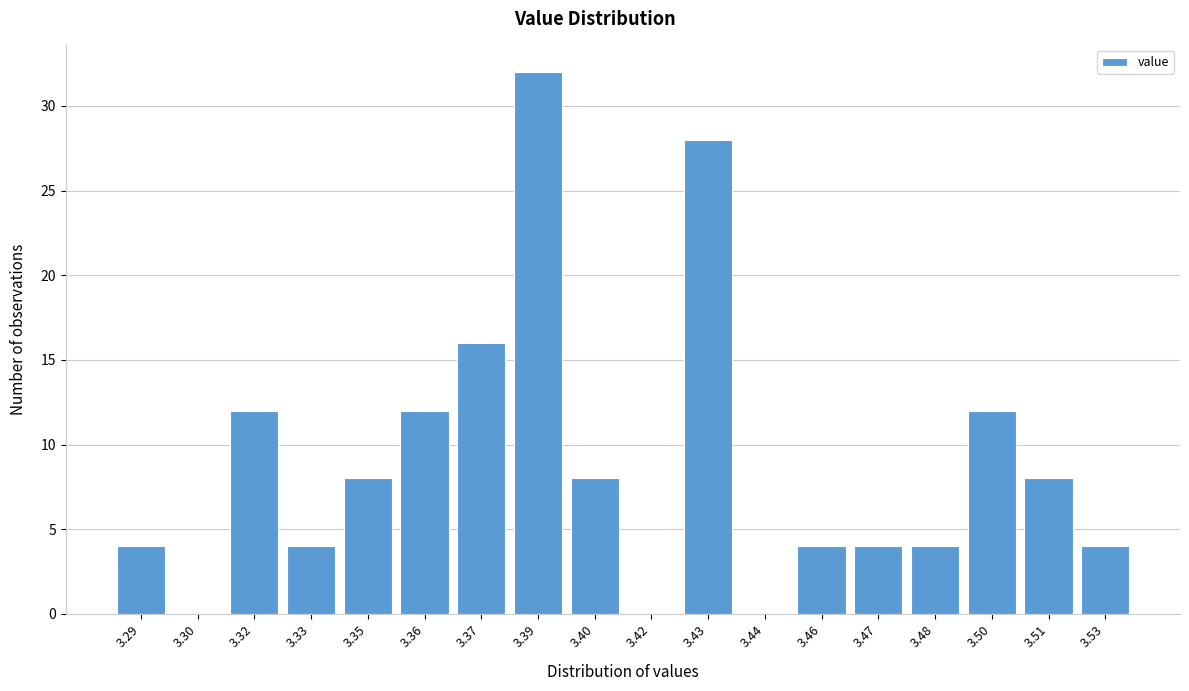

Reading left to right, list all the values displayed in this chart.

3.29=4	3.30=0	3.32=12	3.33=4	3.35=8	3.36=12	3.37=16	3.39=32	3.40=8	3.42=0	3.43=28	3.44=0	3.46=4	3.47=4	3.48=4	3.50=12	3.51=8	3.53=4